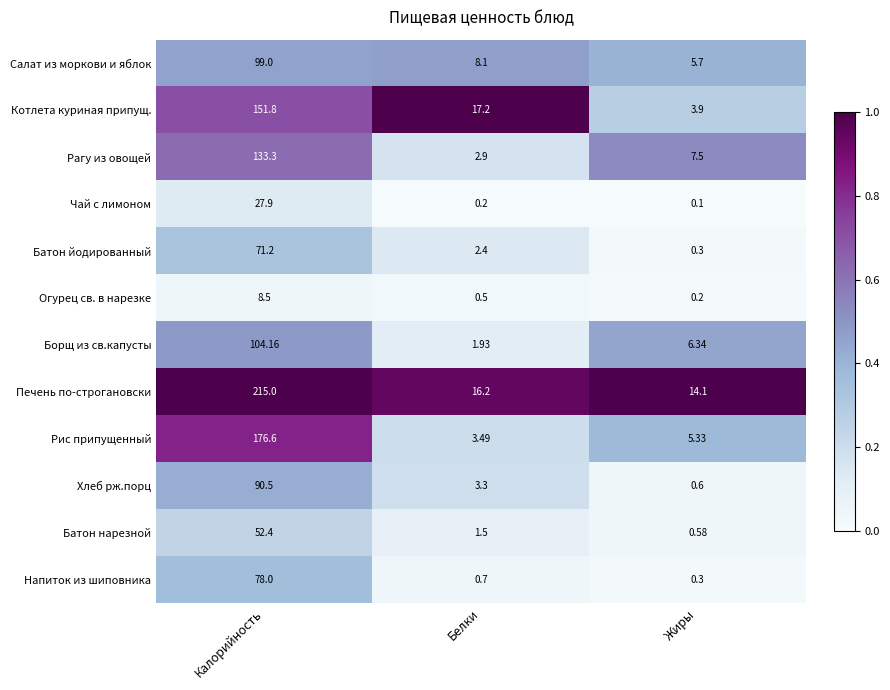

At which label does Котлета куриная припущ. first exceed 17?

Калорийность